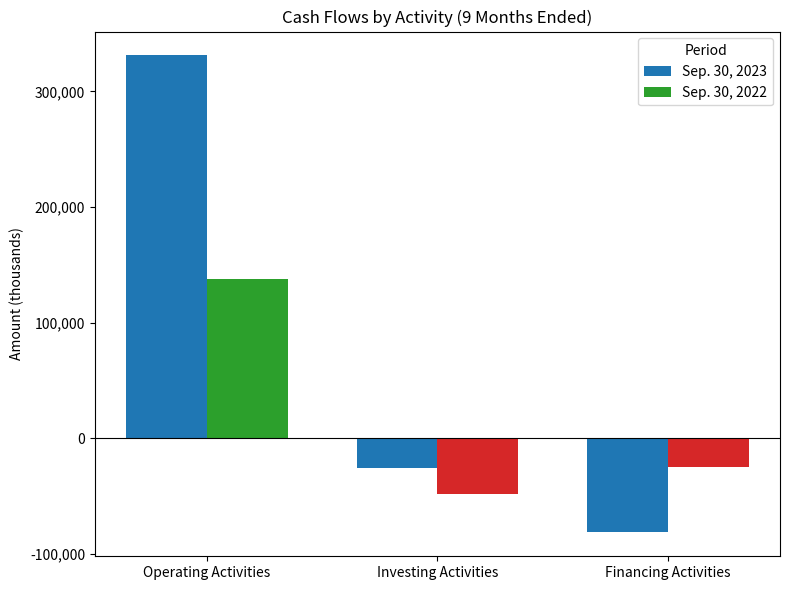

How many values in the Sep. 30, 2023 series exceed 0?

1